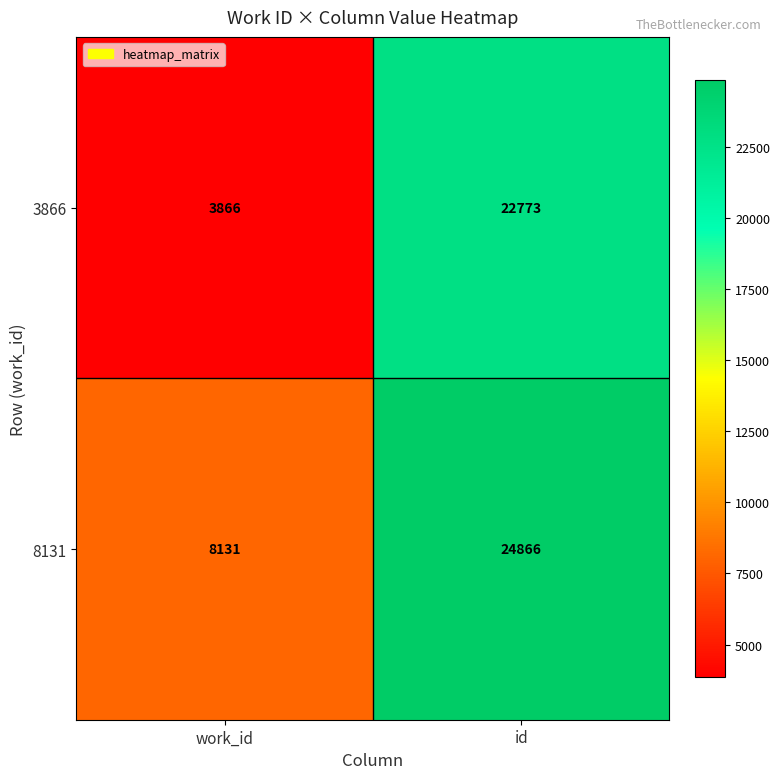

What is the spread (max minus min) of values at id?

2093